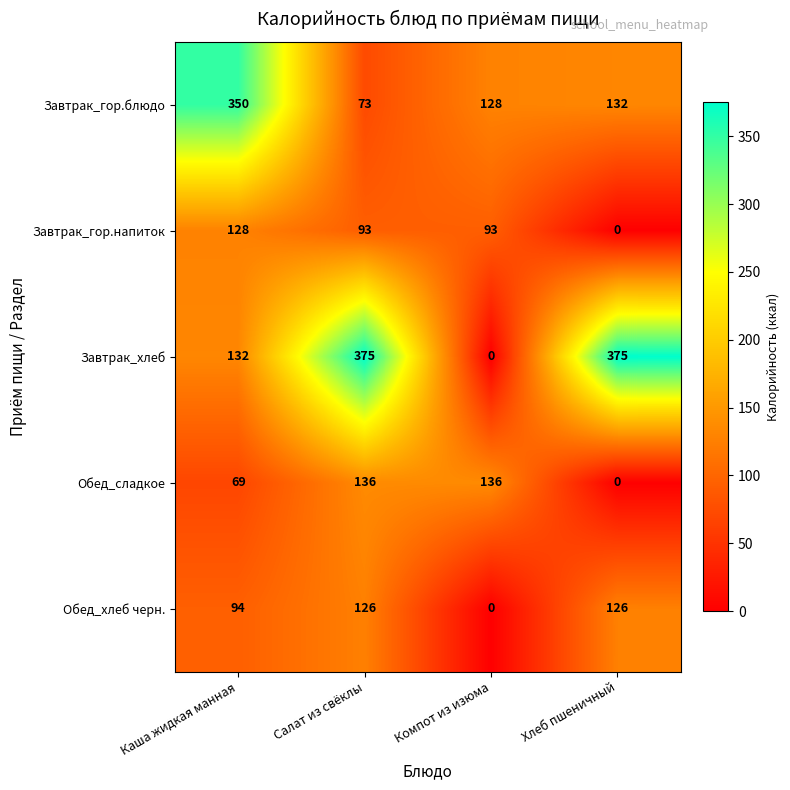

What is the difference between the second highest and minimum values in the Обед_хлеб черн. series?

126